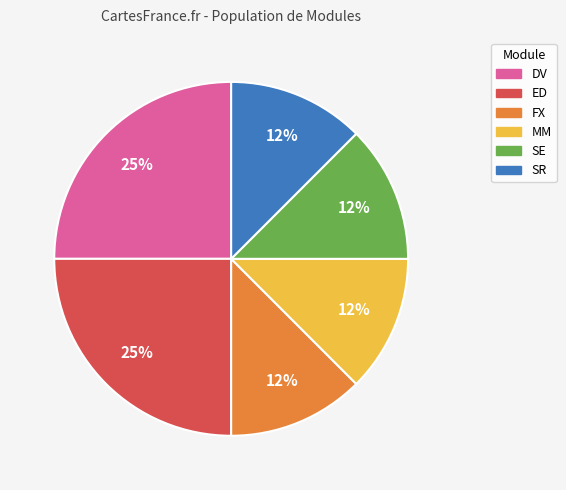

To the nearest percent, what is the average slice percentage?

17%